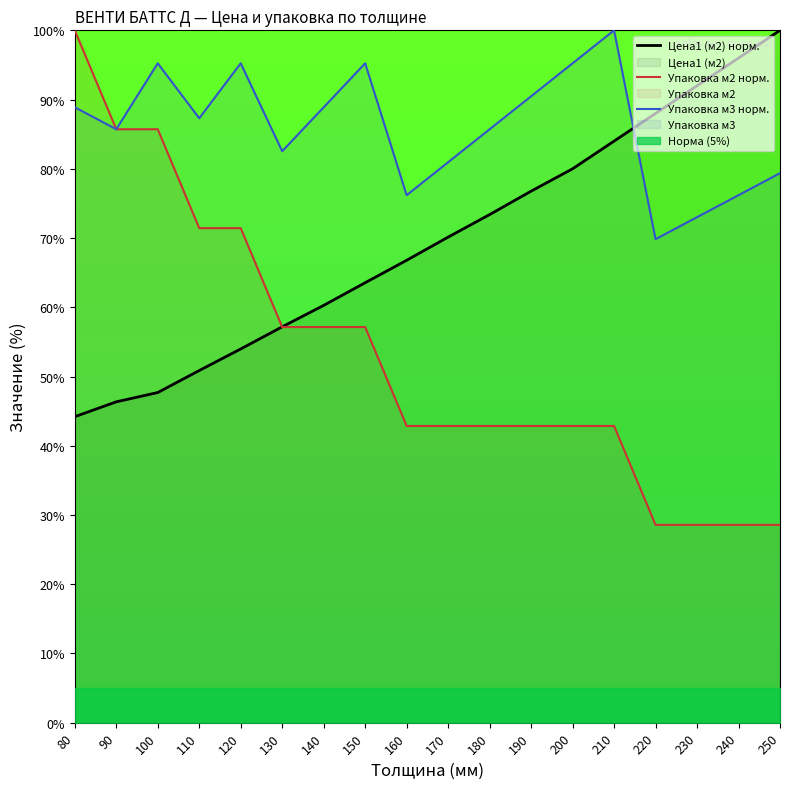

How many data points in Упаковка м2 норм. are above 42?

14